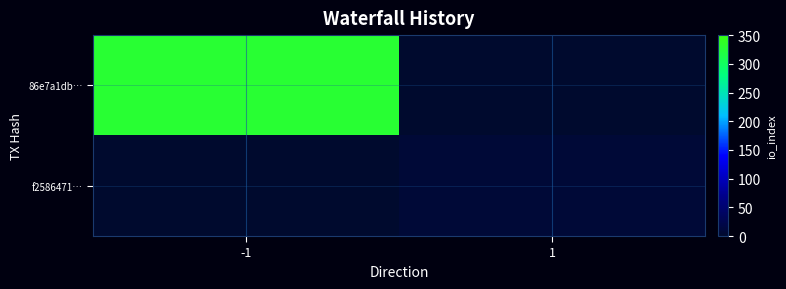

How many data points does each series have?

2